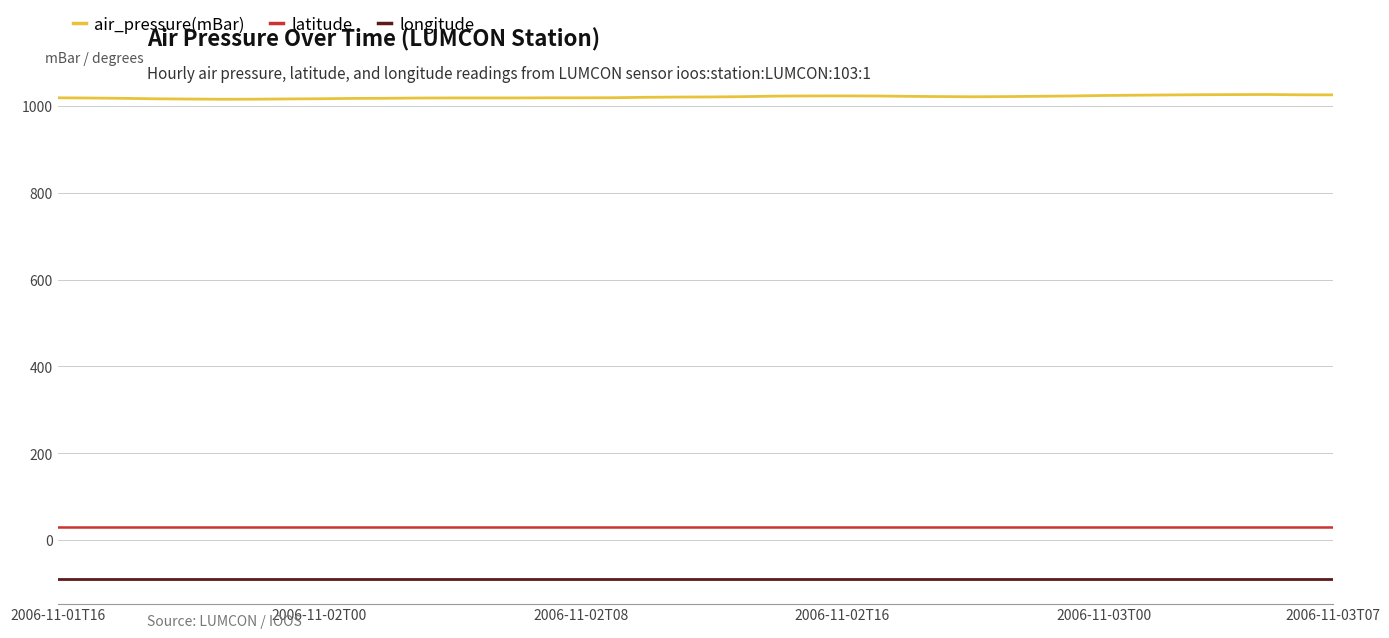

What is the maximum value for longitude?

-90.2